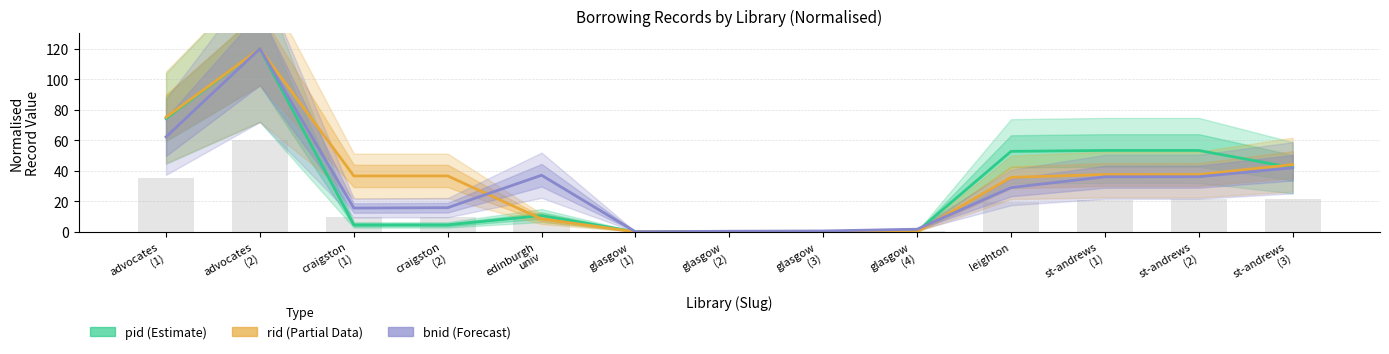

List the series in order of their peak value, lowest first.

pid (Estimate), rid (Partial Data), bnid (Forecast)